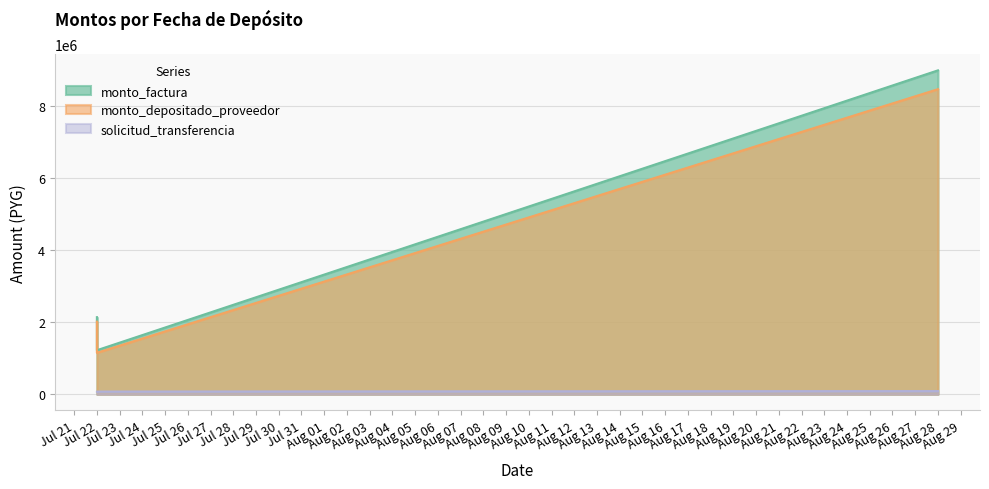

How many lines are shown in the chart?

3